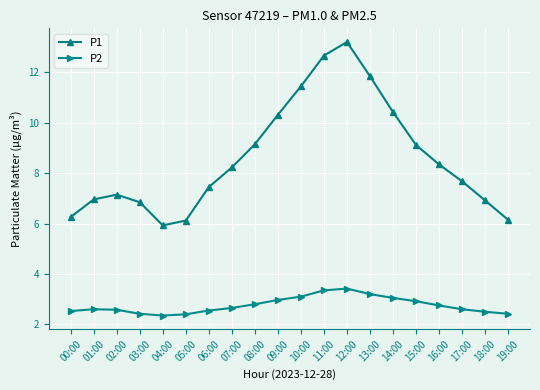

The P1 series shows 9.3 at 18:00. True or false?

False